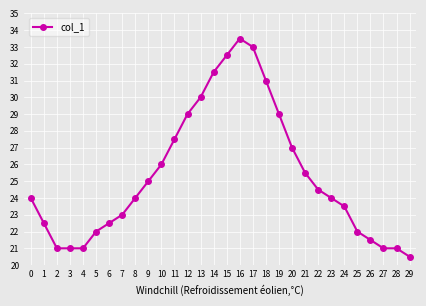

How many lines are shown in the chart?

1